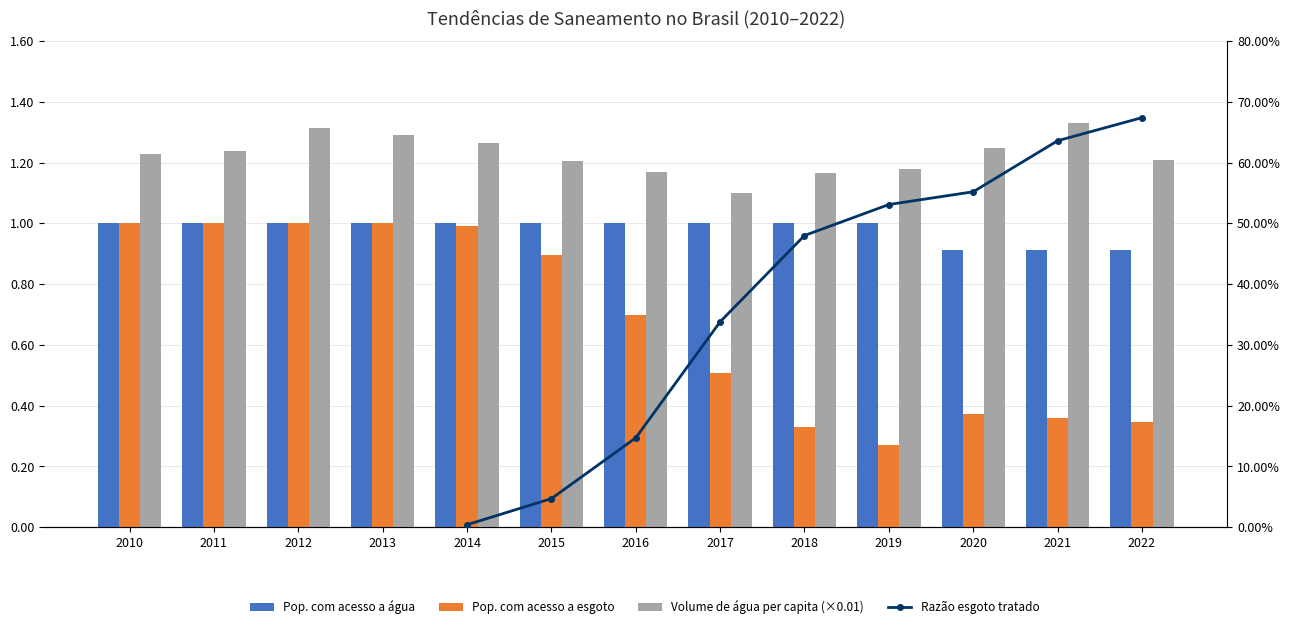

The Pop. com acesso a água series shows 1.5 at 2021. True or false?

False